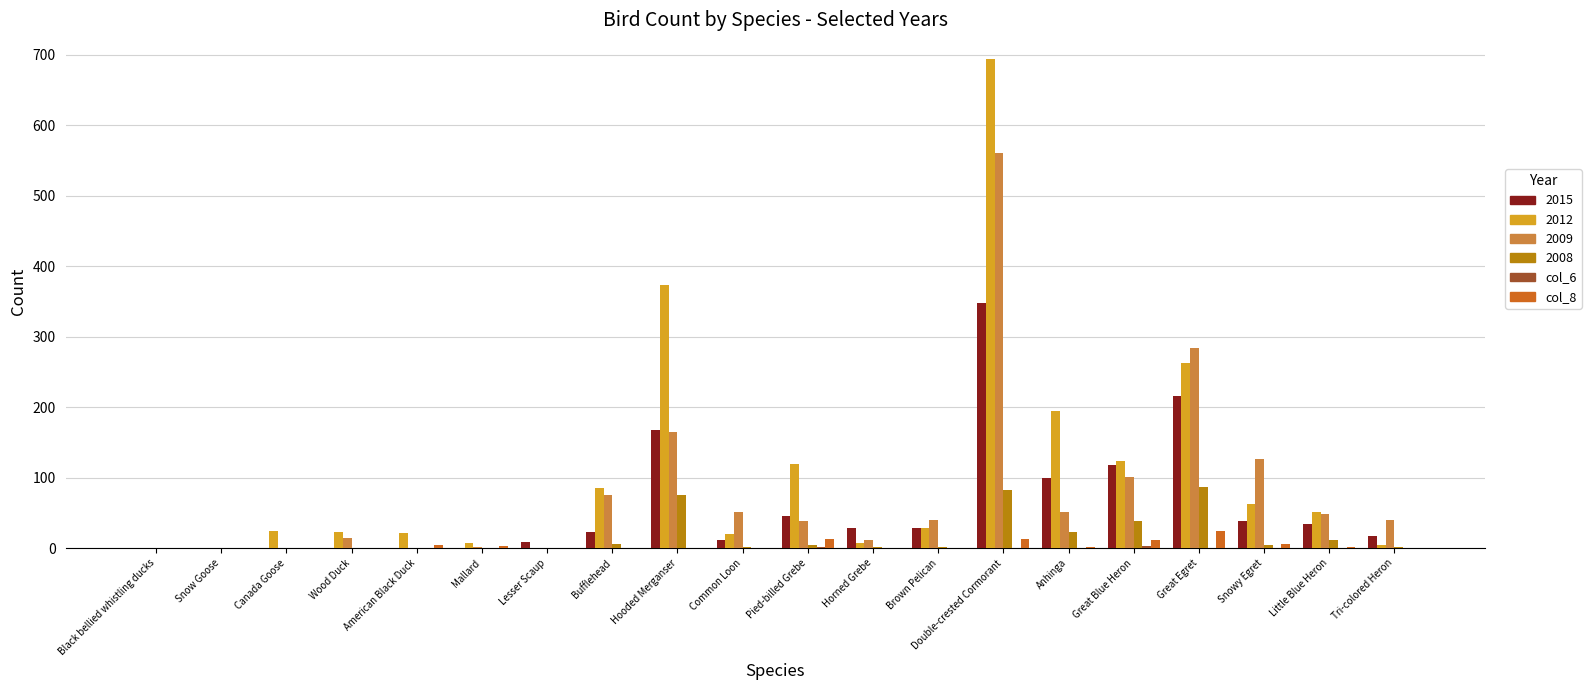

Which label corresponds to the largest value in the chart?

Double-crested Cormorant